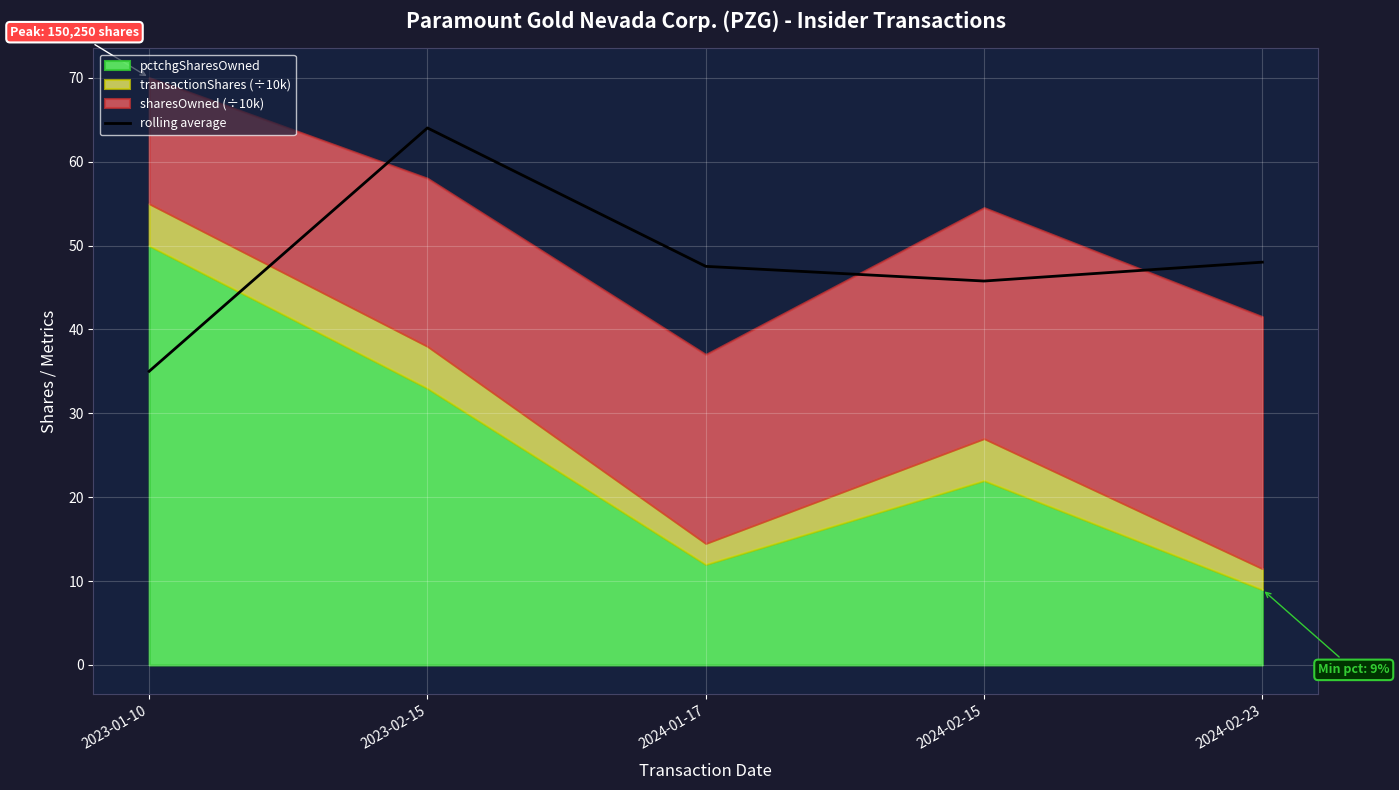

At which category does the data reach its first local valley?

2024-02-15